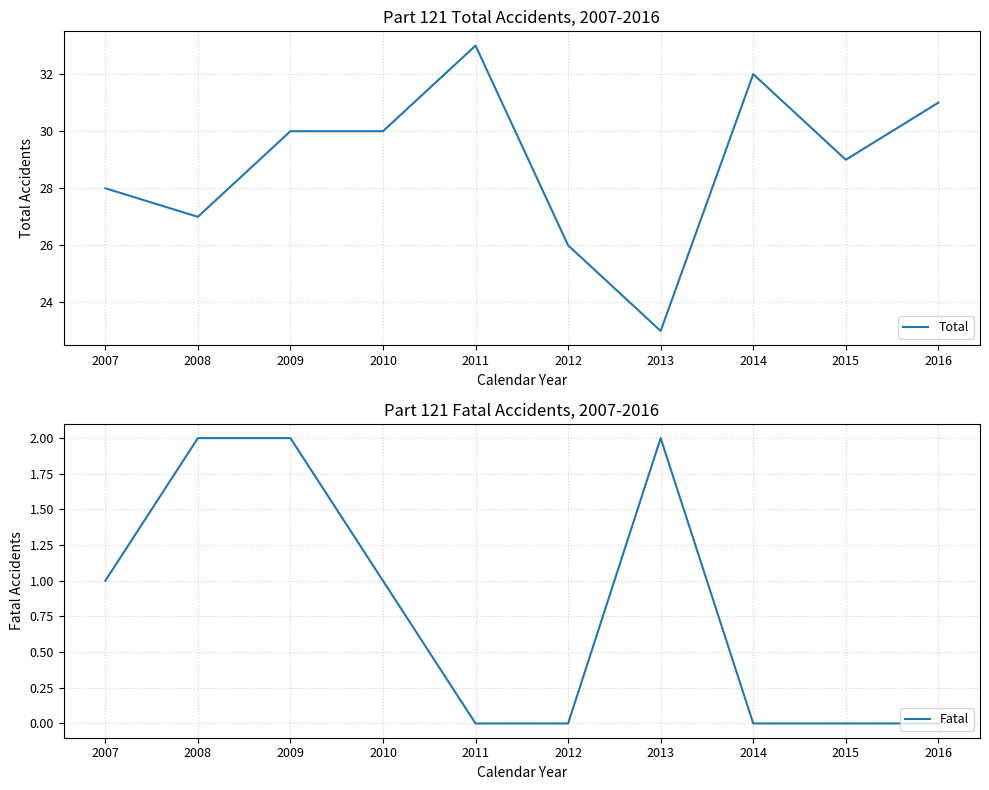

True or false: Fatal and Total cross at least once.

False